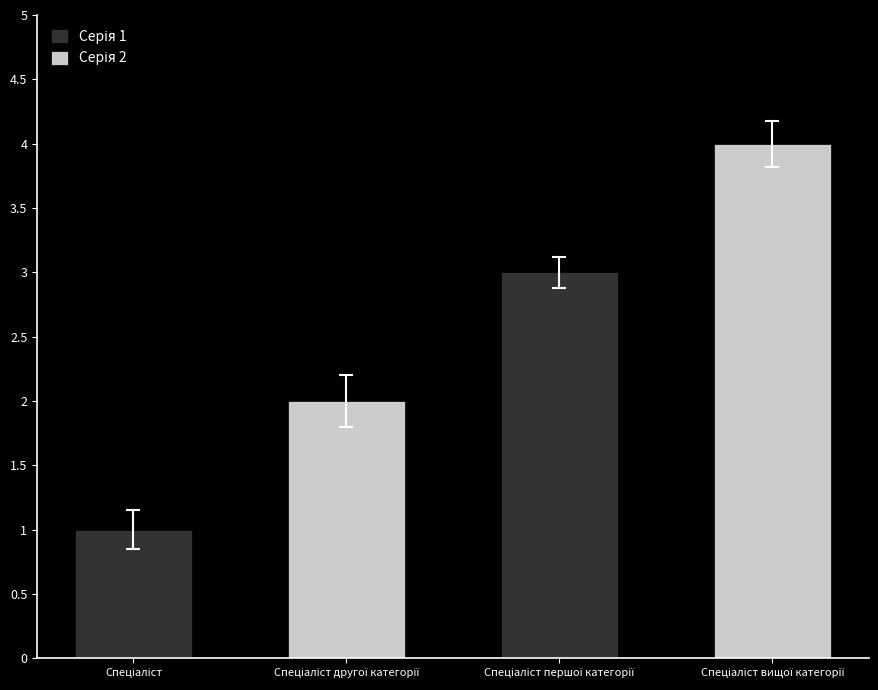

Reading right to left, transcribe all the data shown in this chart.

Спеціаліст вищої категорії=4	Спеціаліст першої категорії=3	Спеціаліст другої категорії=2	Спеціаліст=1